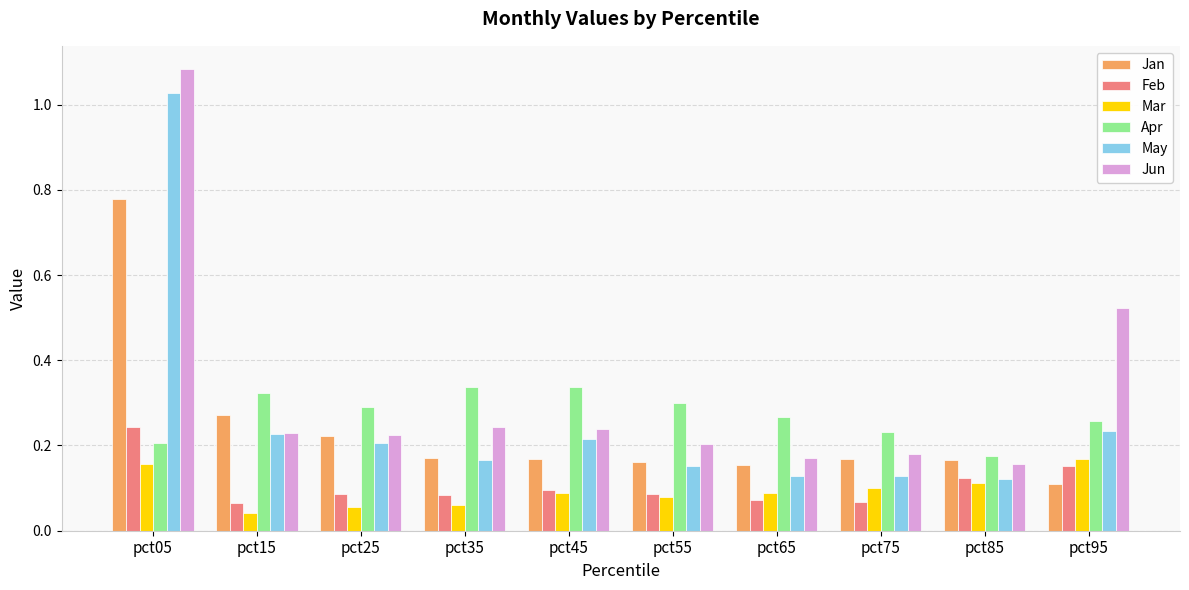

How many bars are there in each group?

6